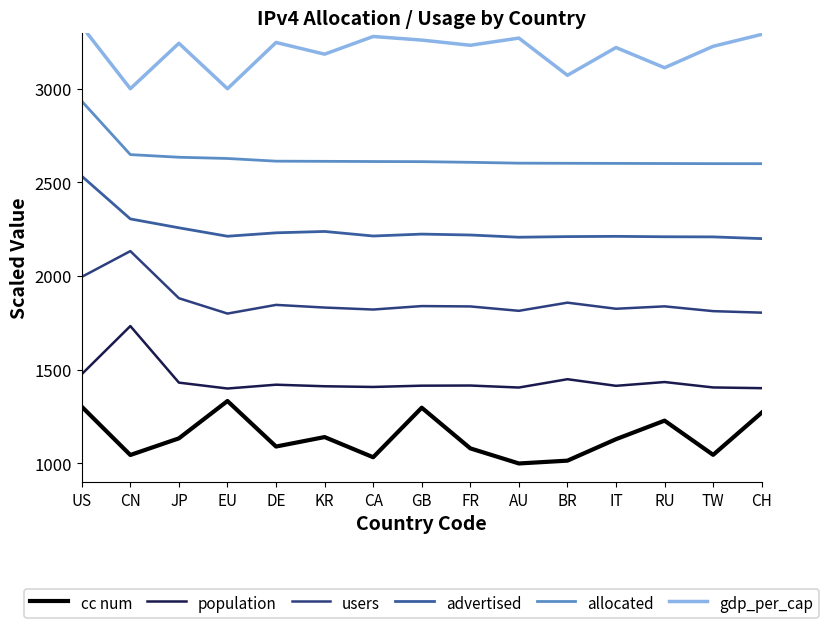

What is the value of the users point at the 1st from the left?

1995.9